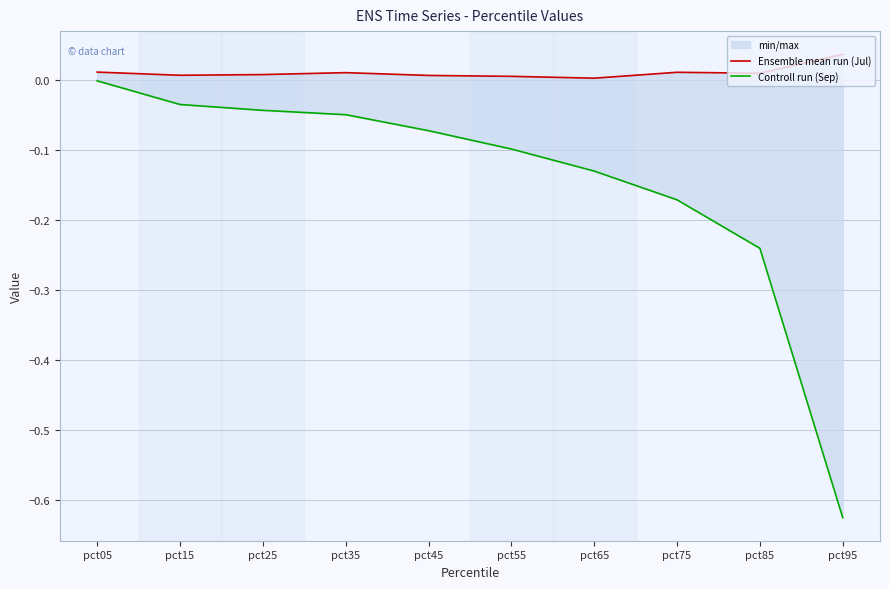

List the series in order of their overall mean, highest first.

Ensemble mean run (Jul), Controll run (Sep)